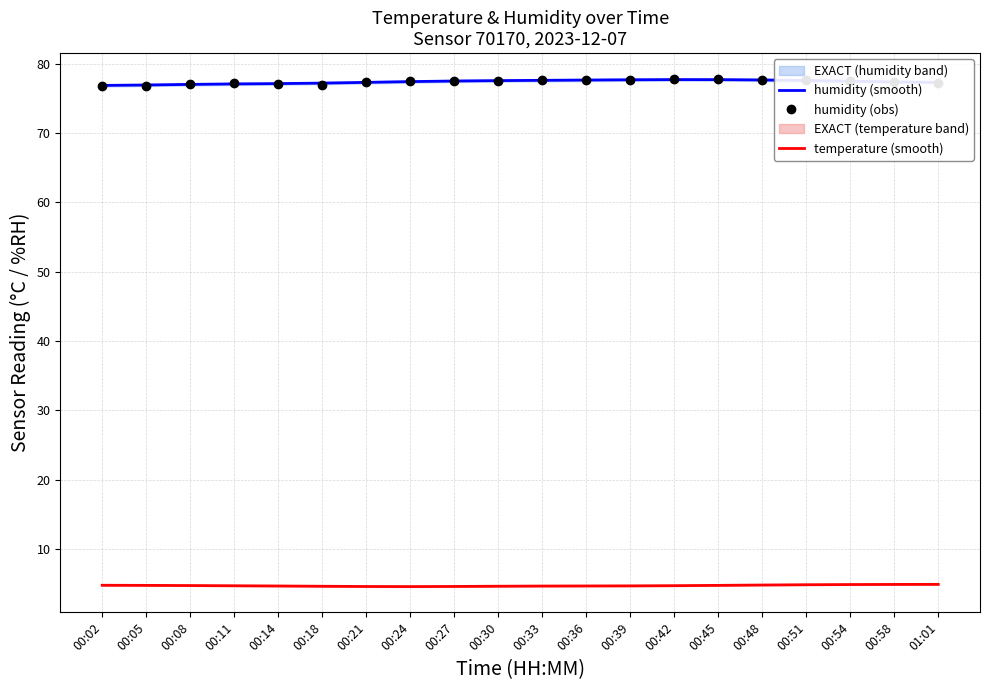

What is the spread (max minus min) of values at 00:36?

72.9